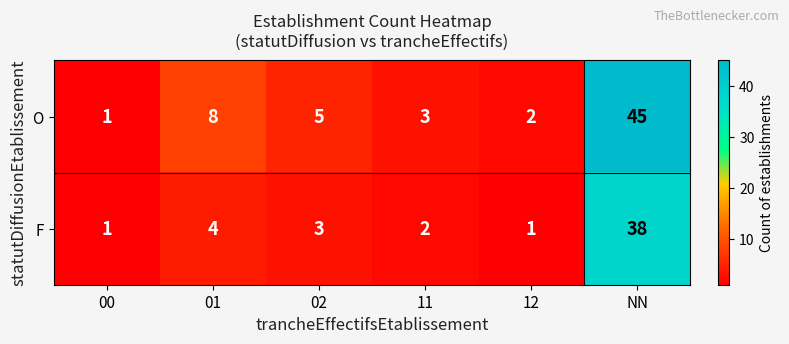

What is the difference between the maximum and second lowest values in the F series?

37